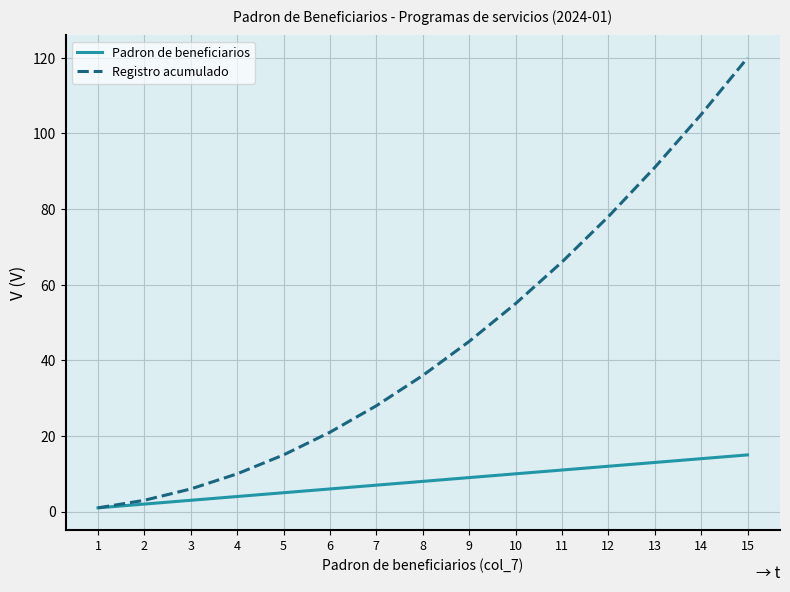

Which category has the highest value across all series?

15